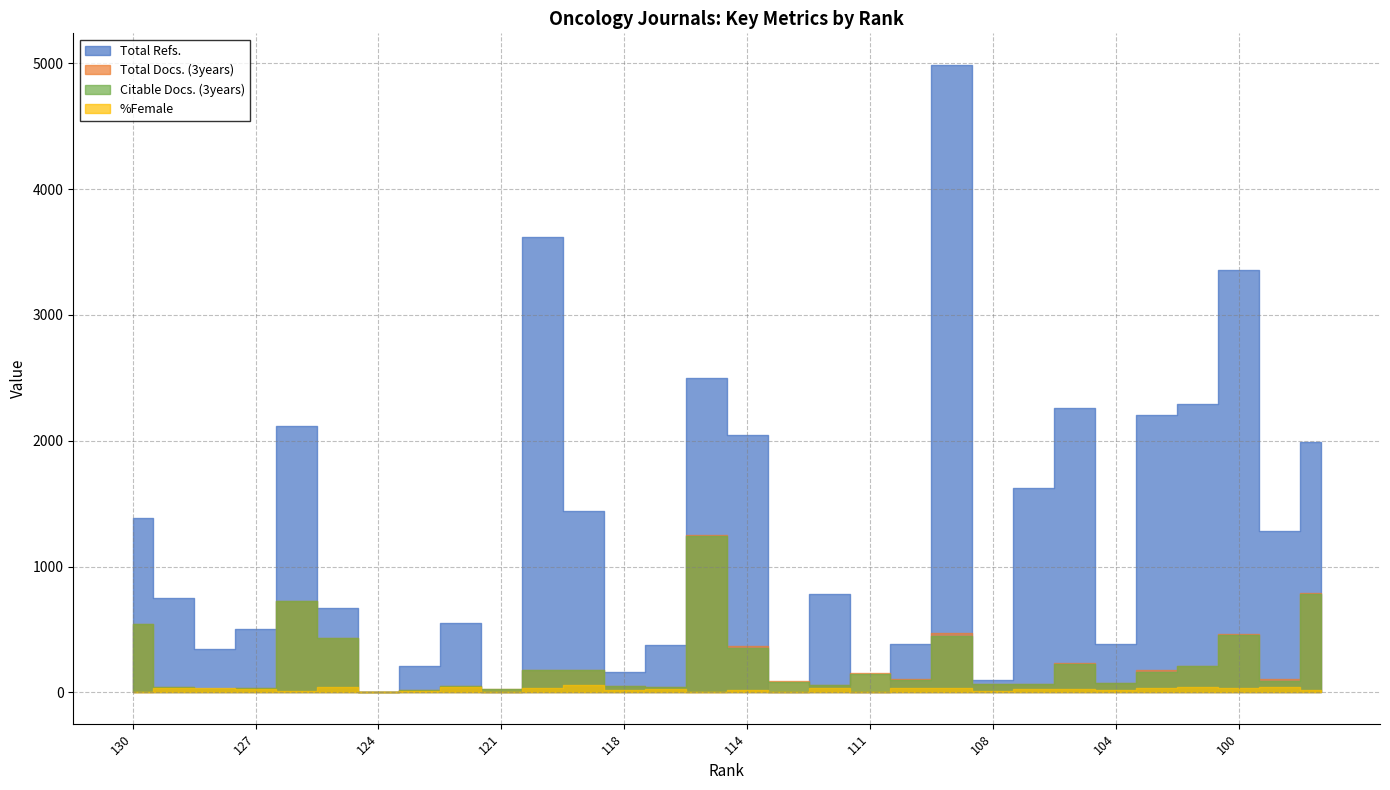

Between which two adjacent categories do Total Refs. and Citable Docs. (3years) first intersect?

125 and 124